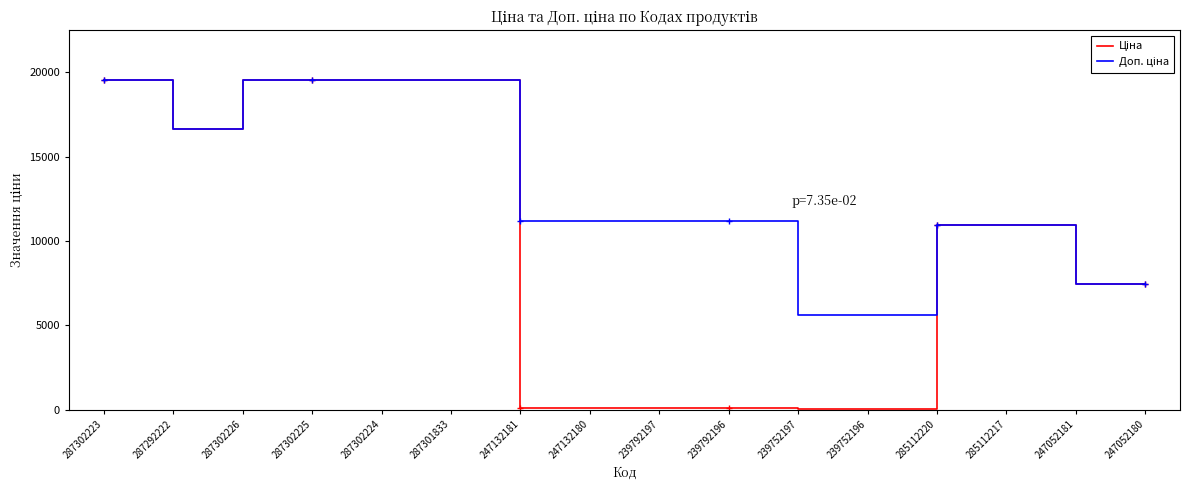

What is the greatest value displayed?

19564.9